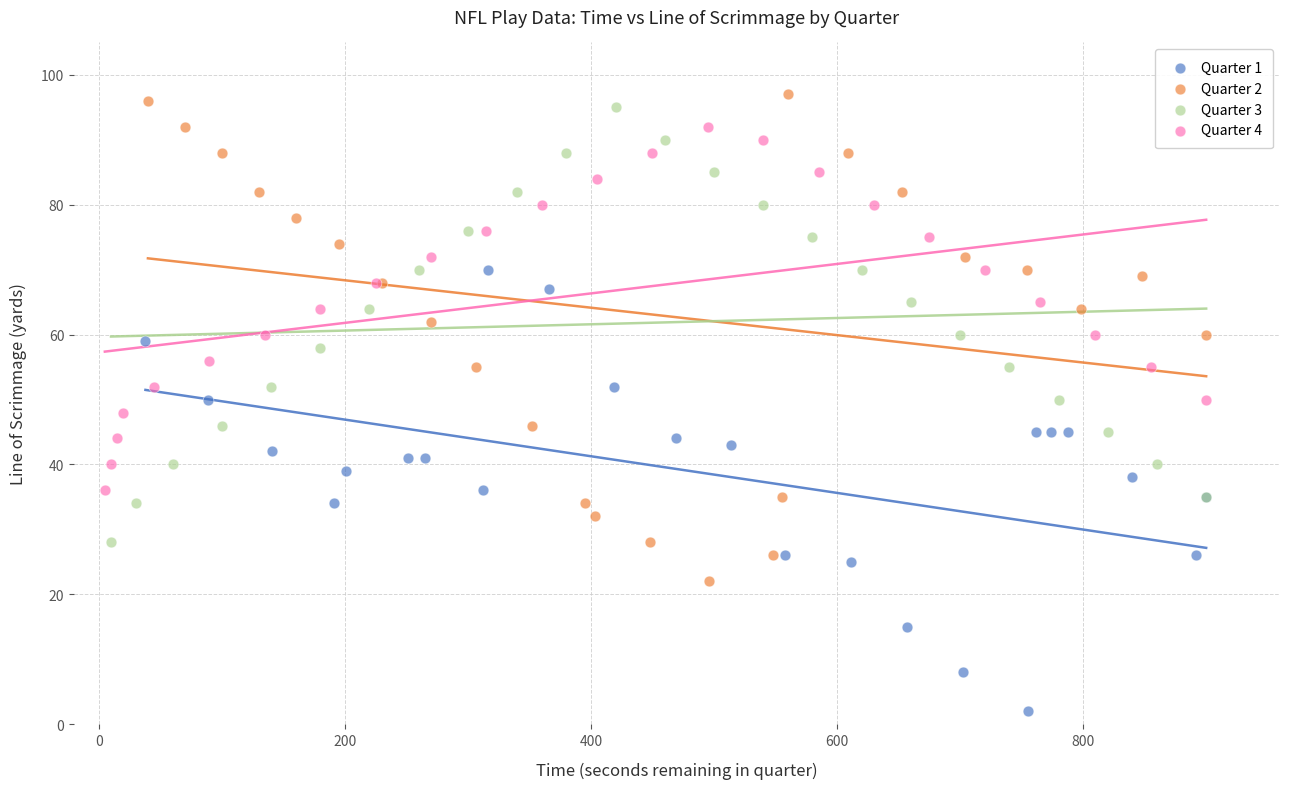

Which series has the largest Y range (max minus min)?

Quarter 2